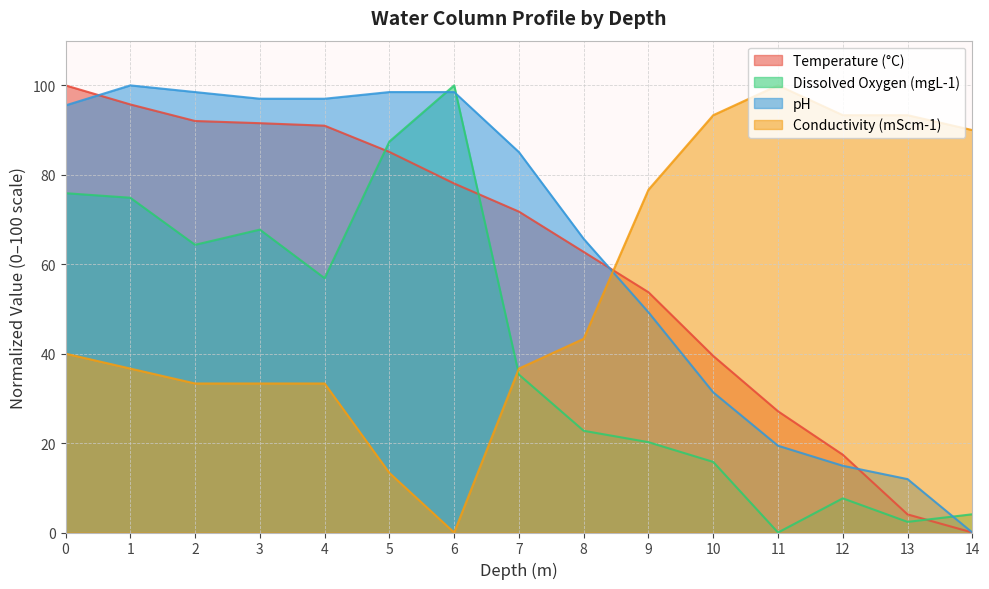

Between 2 and 11, which series saw the biggest shift?

pH